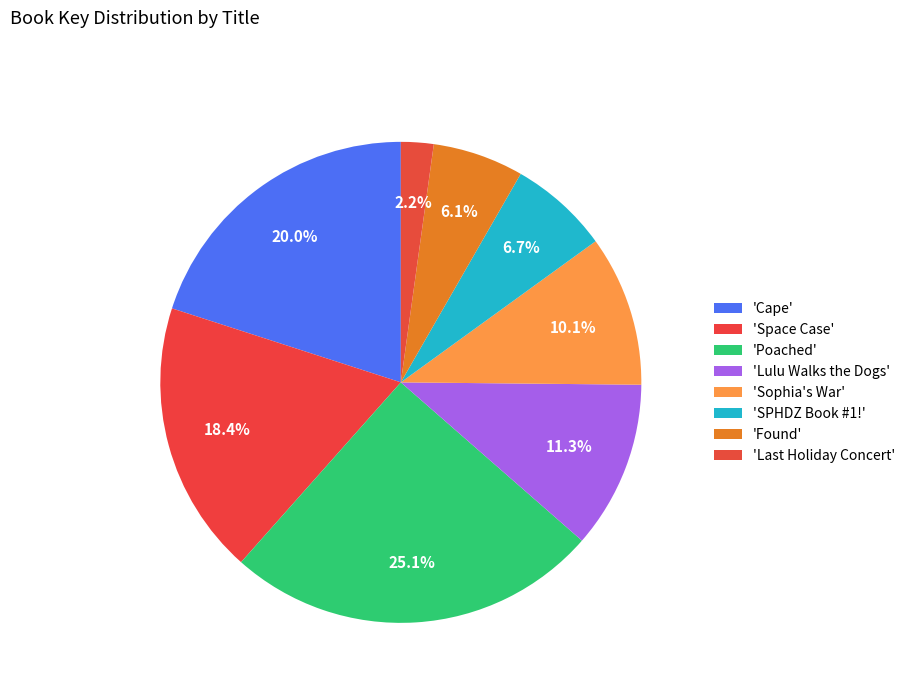

How many slices are in this pie chart?

8